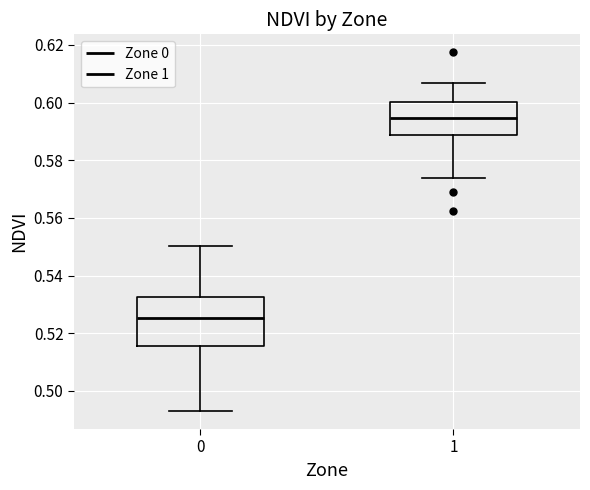

Where is the lower edge of the box at x = 1 on the y-axis? The values are not printed on the chart, so give them approximately, as read against the axis.

0.588